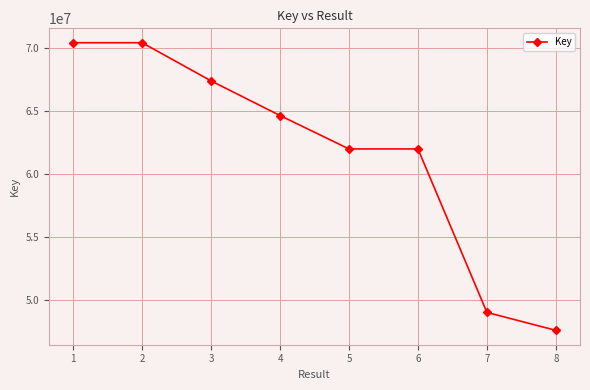

The value at 8 is 21695043. True or false?

False